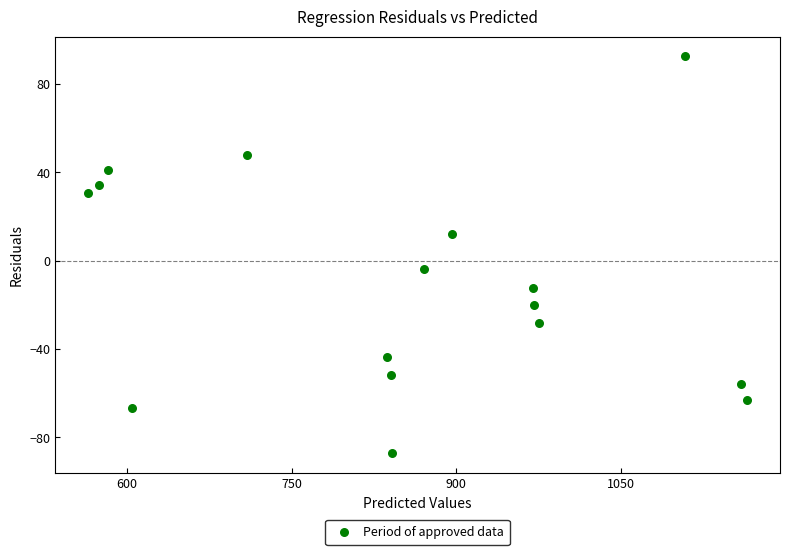

What is the range of Y values (max minus min)?

179.5